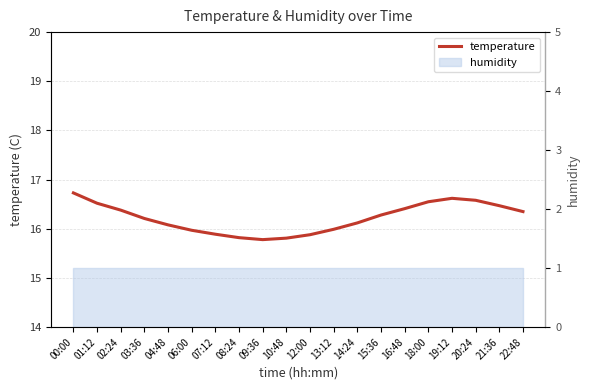

The chart shows a value of 16.5 at 01:12. True or false?

True